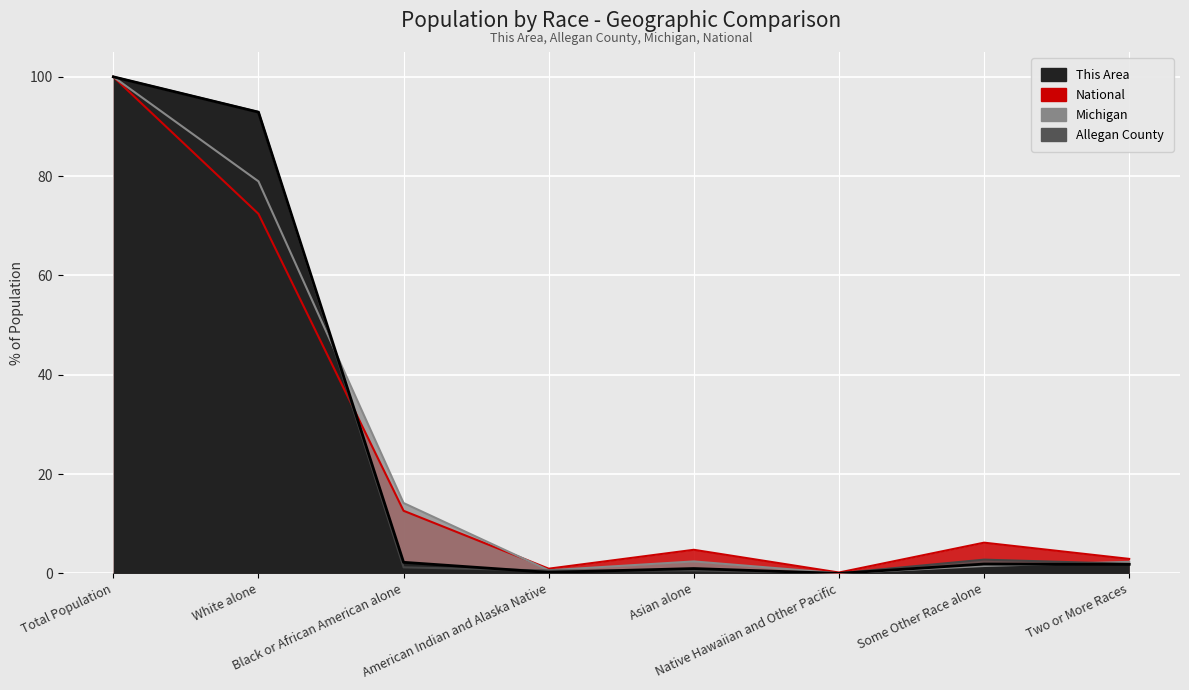

What is the sum of the This Area values at Two or More Races and Asian alone?

2.8